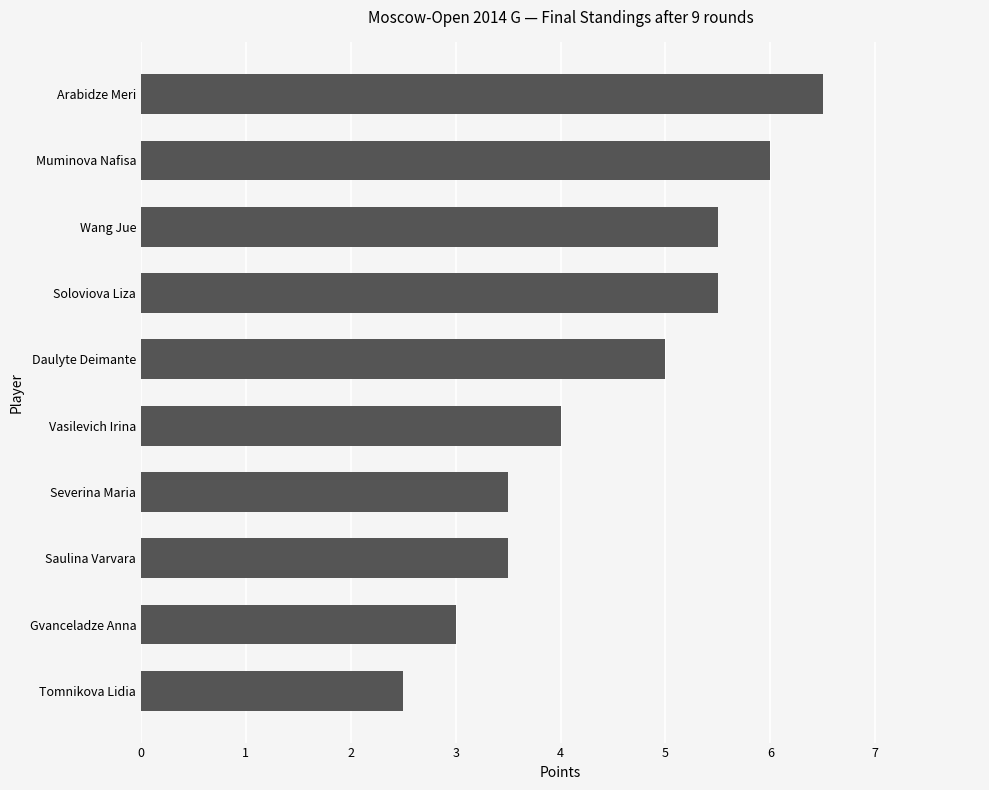

Reading top to bottom, list all the values displayed in this chart.

6.5	6.0	5.5	5.5	5.0	4.0	3.5	3.5	3.0	2.5